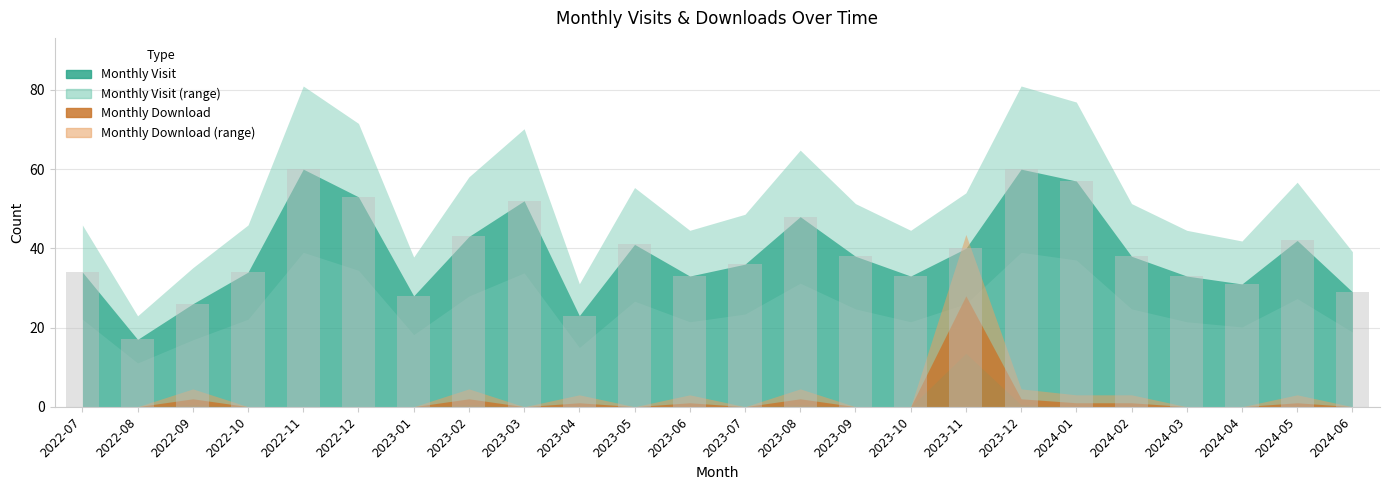

What is the average value?

39